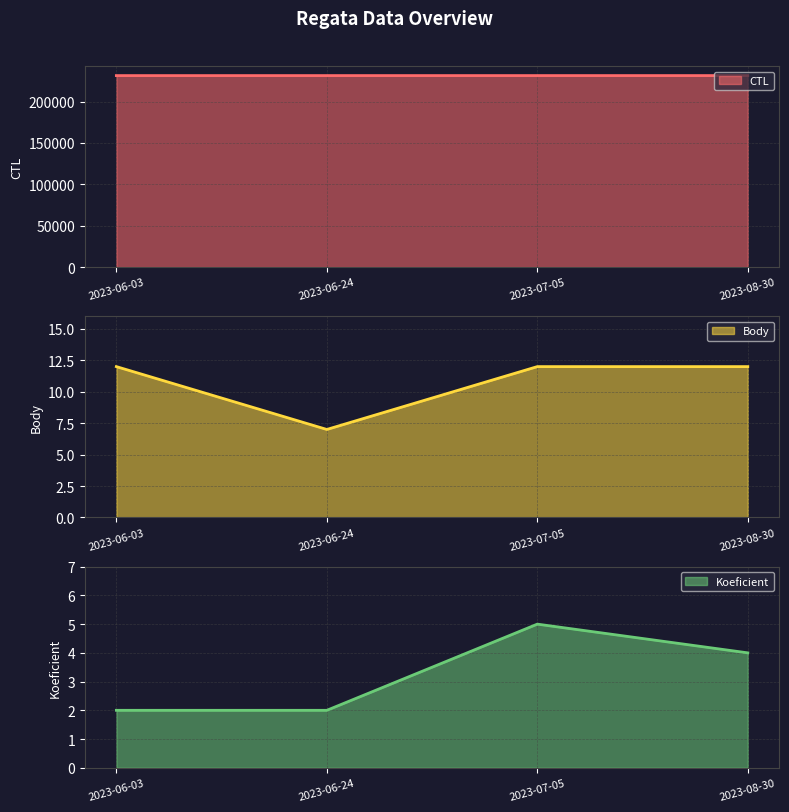

What is the difference between the Koeficient values at 2023-06-03 and 2023-08-30?

2